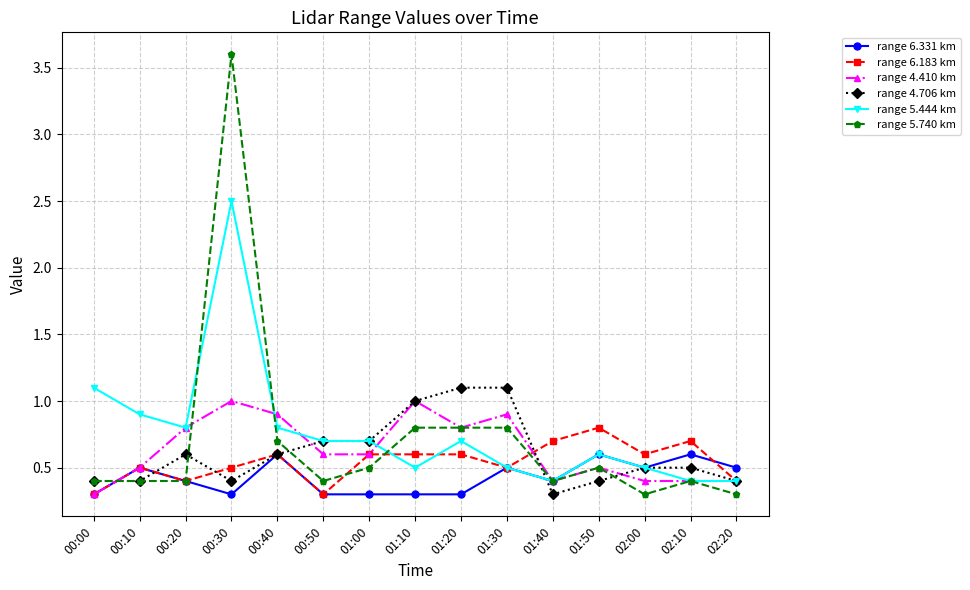

At which label does range 4.706 km reach its minimum?

01:40